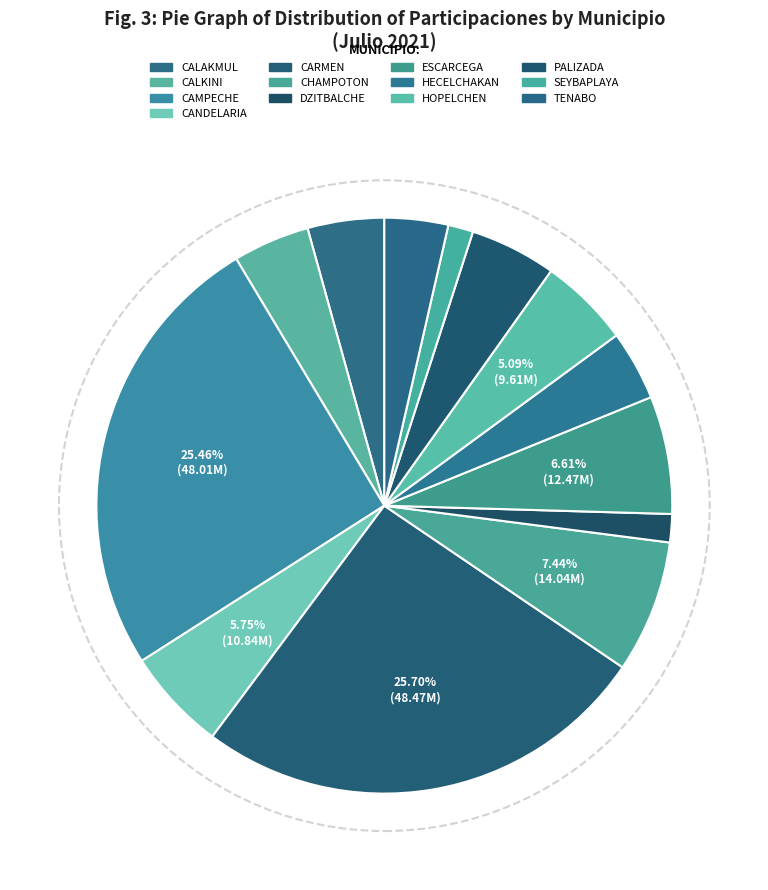

To the nearest percent, what is the average slice percentage?

8%